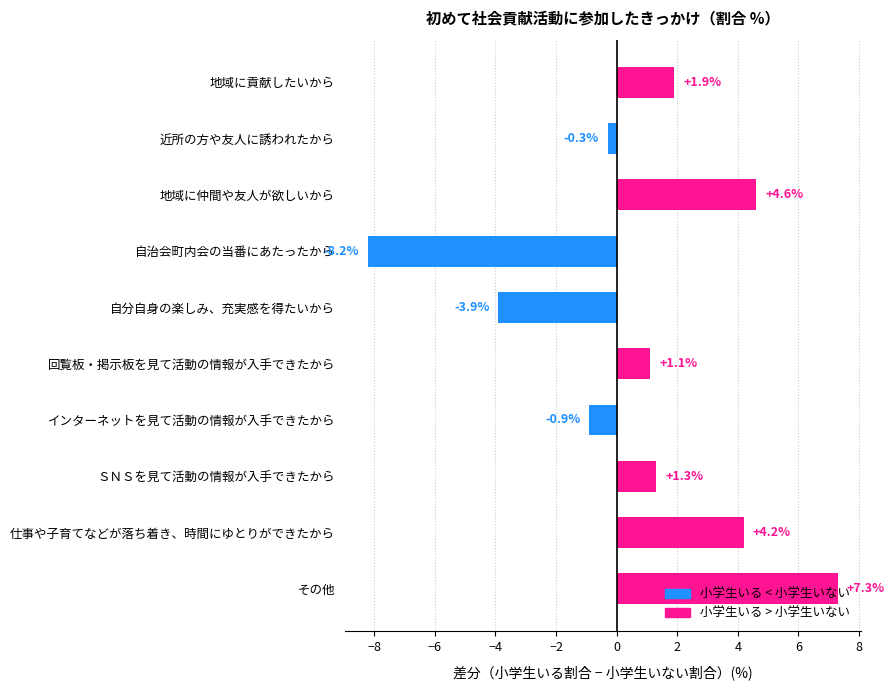

What is the difference between the maximum and minimum values?

15.5